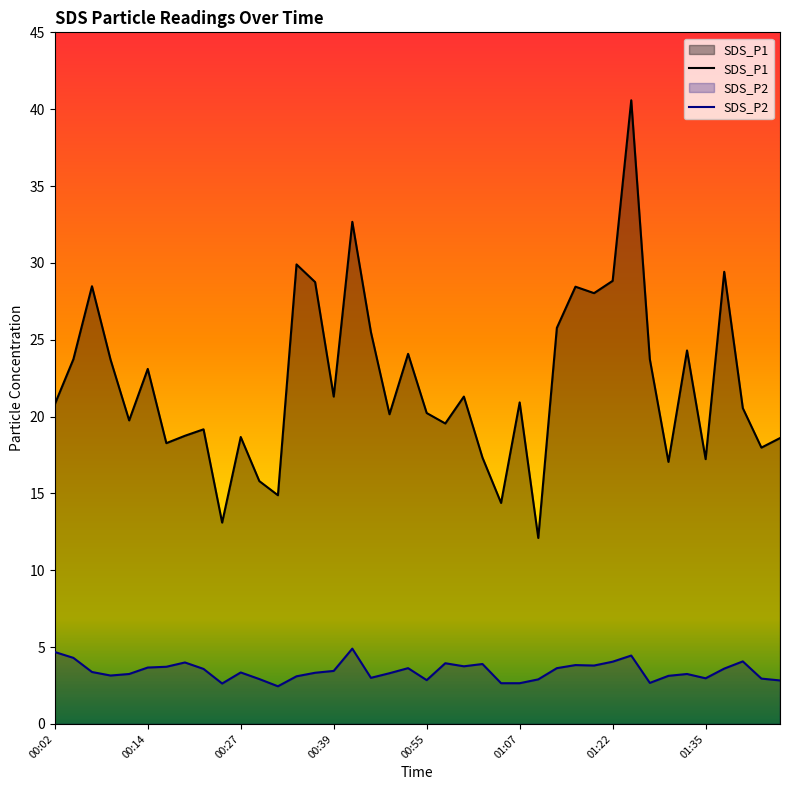

How many categories are shown in the chart?

40